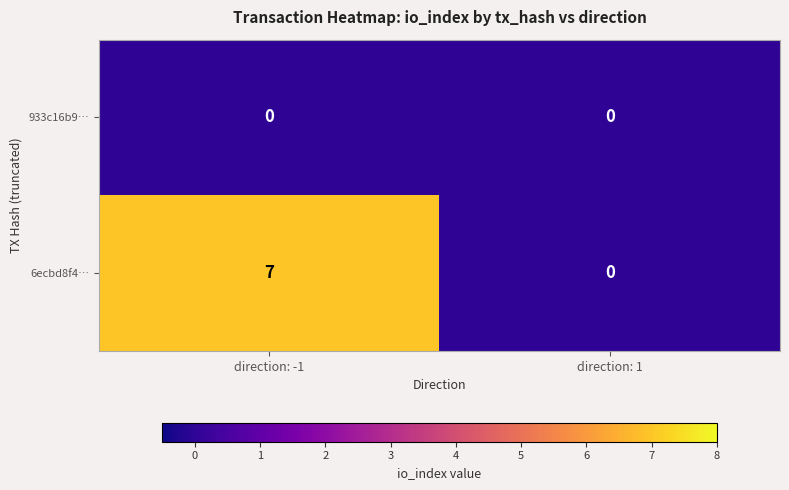

Which series has the largest total across all categories?

6ecbd8f4…